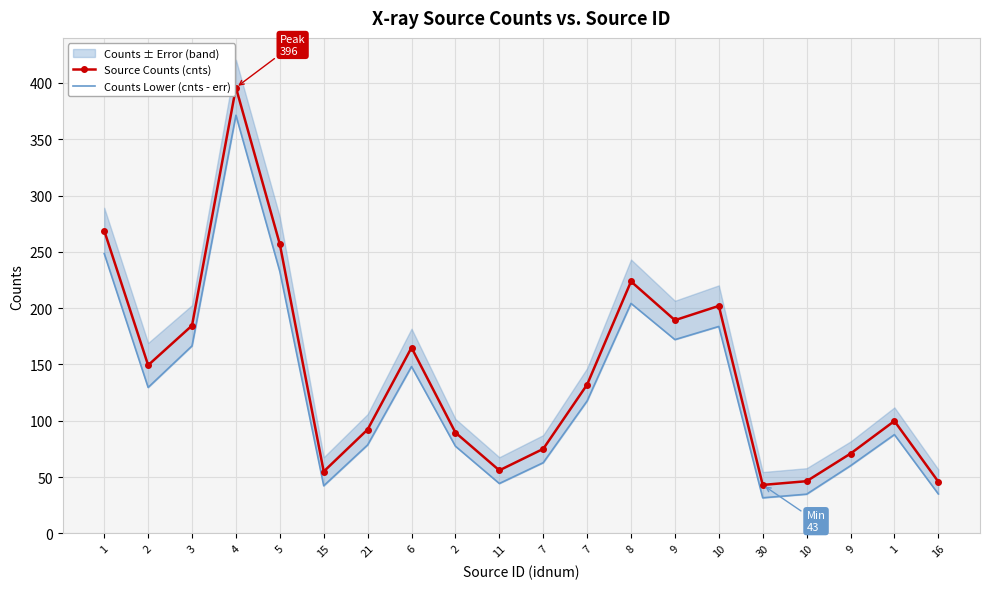

True or false: Source Counts (cnts) and Counts Lower (cnts - err) intersect in this chart.

False